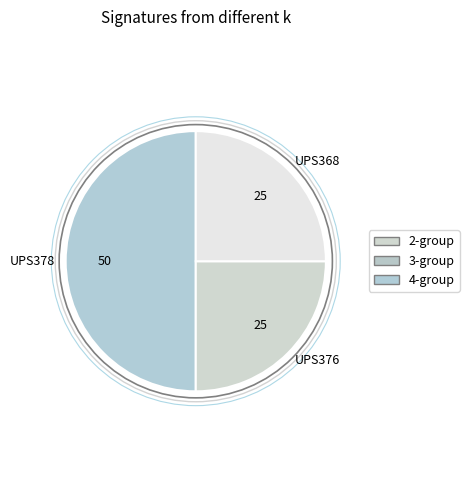

True or false: UPS368 accounts for 25% of the total.

True